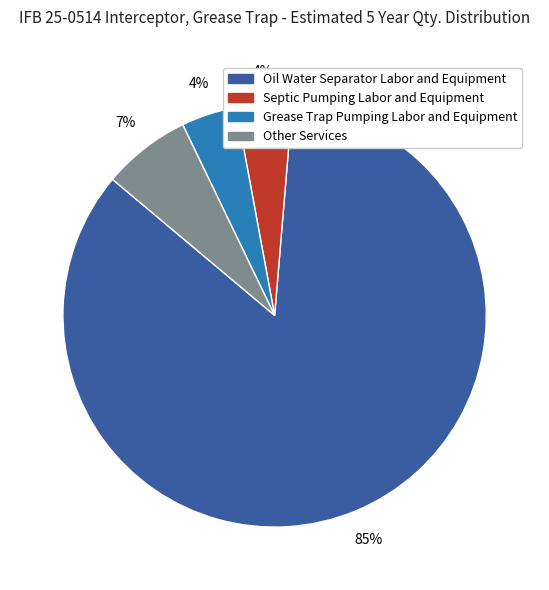

Is it true that Grease Trap Pumping Labor and Equipment is 18% of the pie?

False